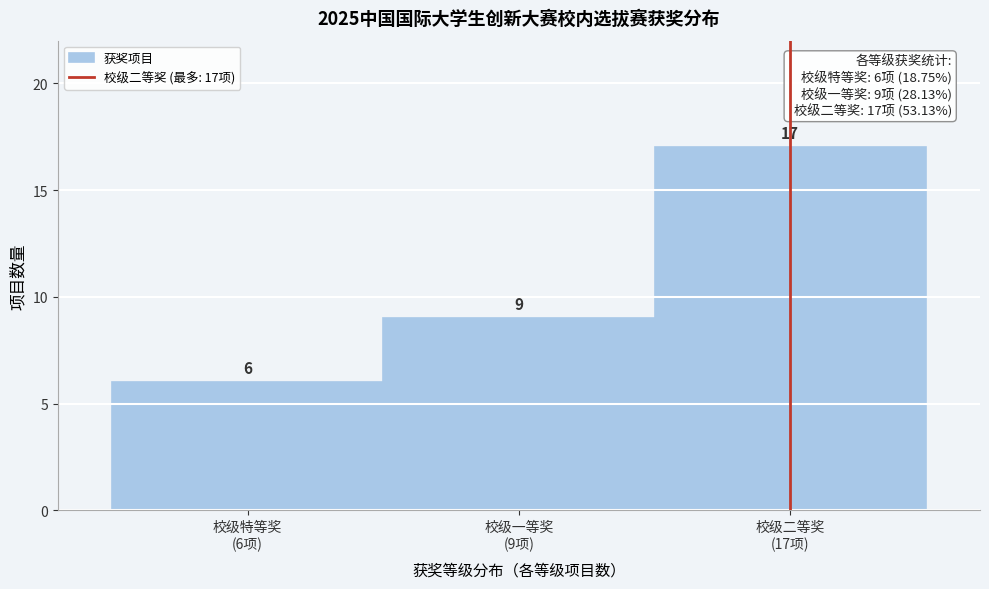

Reading right to left, transcribe all the data shown in this chart.

17	9	6